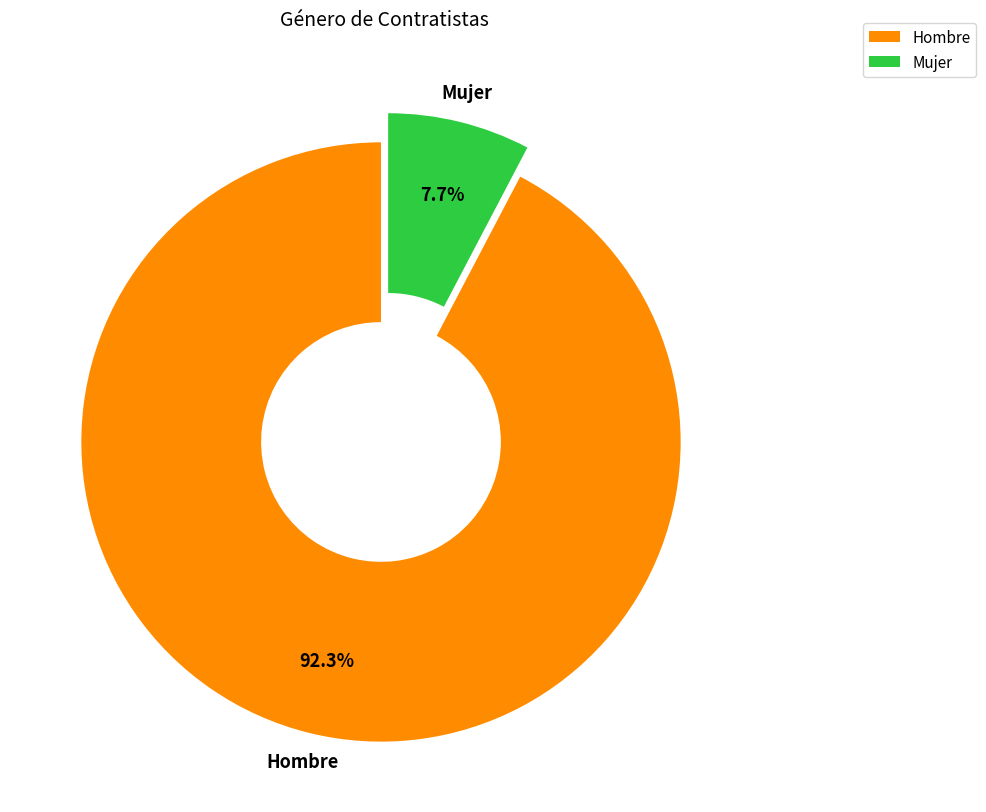

To the nearest percent, what portion does Hombre represent?

92%